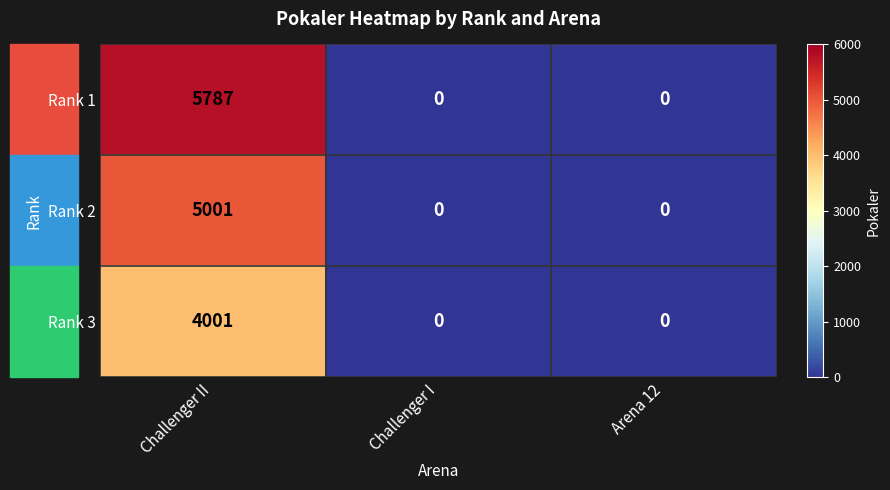

How many series are shown in this chart?

3